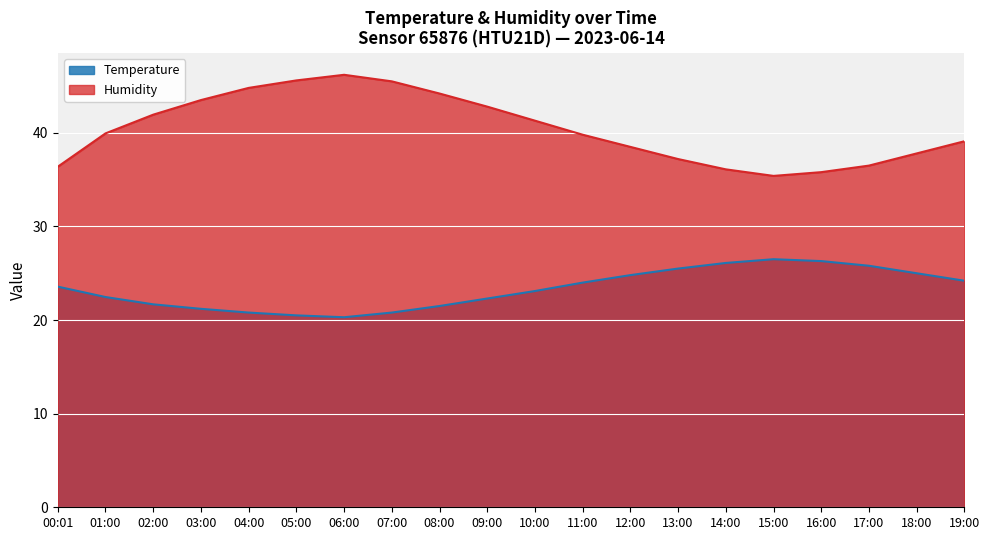

True or false: humidity has a value of 67.0 at 02:00.

False